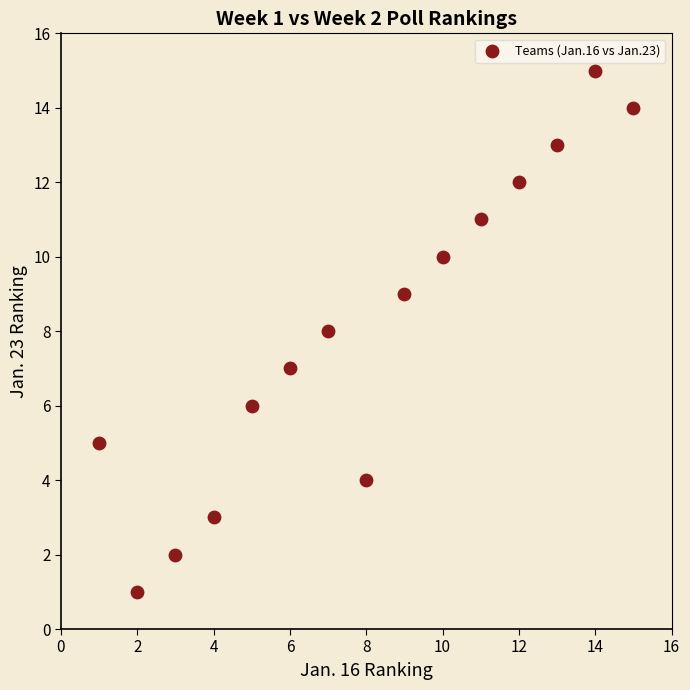

What is the range of Y values (max minus min)?

14